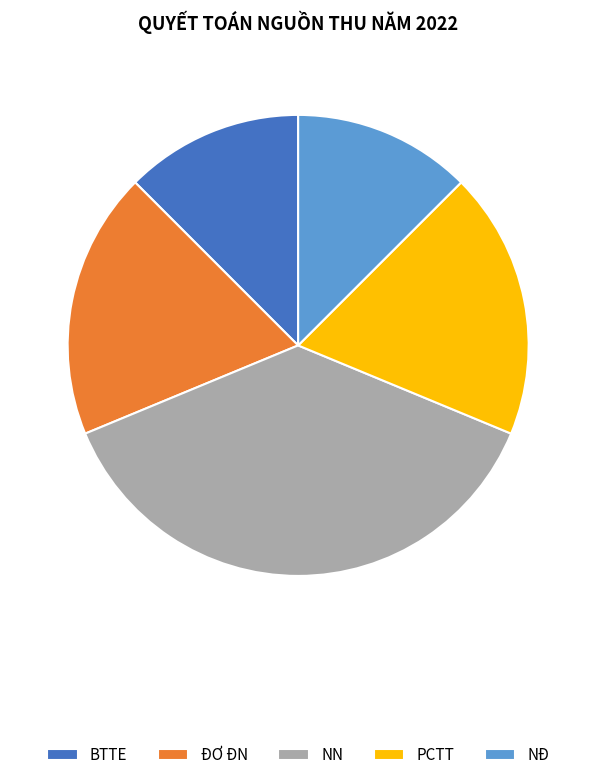

Does ĐƠ ĐN represent more than half of the total?

No